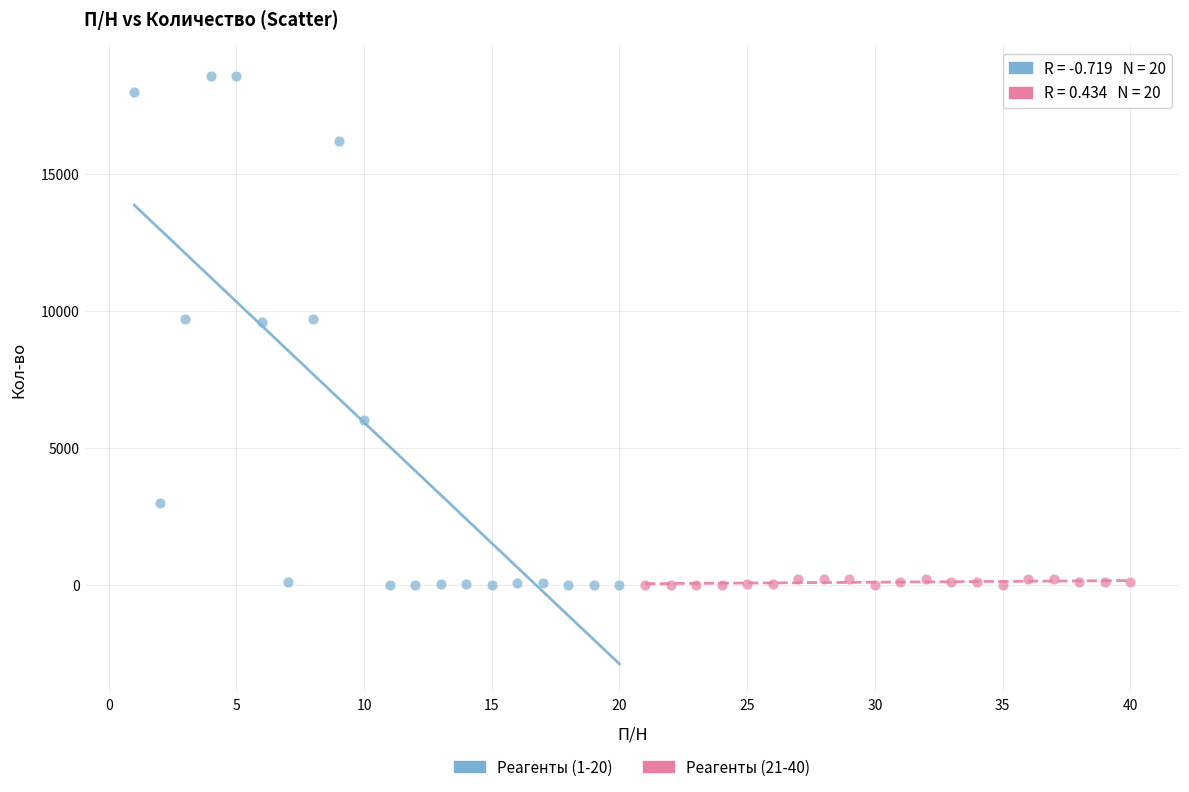

Which series has the widest spread of Y values?

Реагенты (1-20)